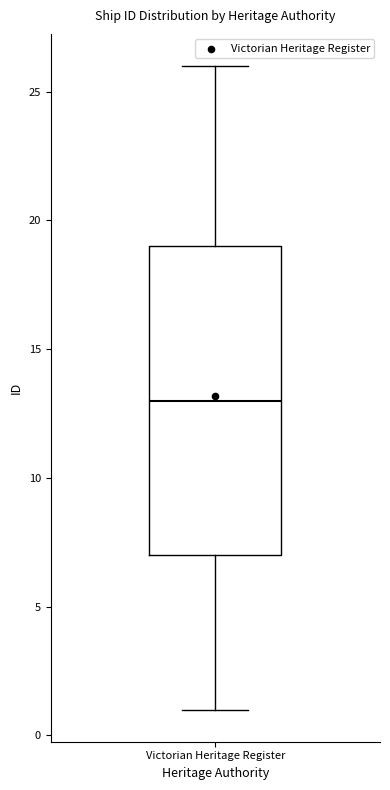

Transcribe this box plot: give where the median line is, the range the box spans, and where the two whiskers end, as read against the y-axis. The values are not printed on the chart, so give them approximately, as read against the axis.

median 13, box 7 to 19, whiskers 1 to 26